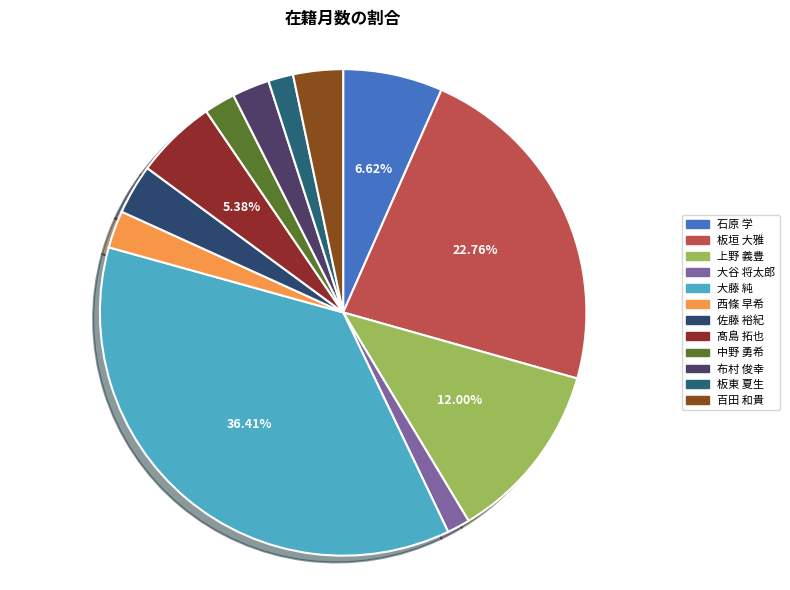

Does 西條 早希 represent more than half of the total?

No